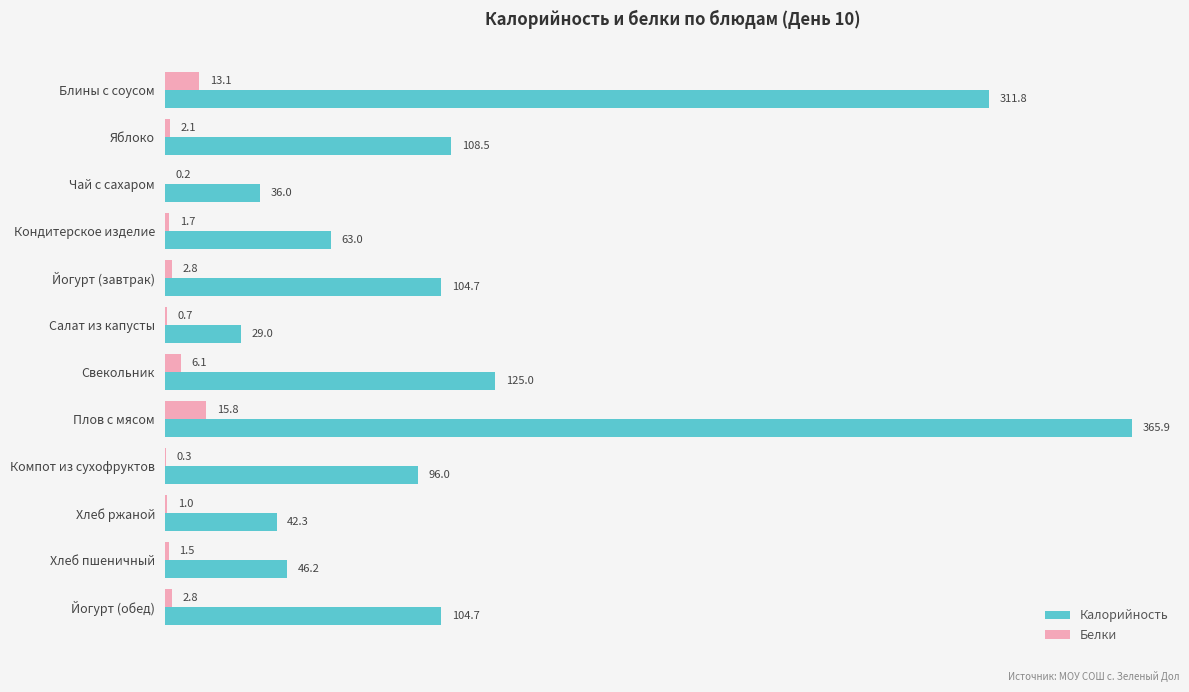

The value of Калорийность at Чай с сахаром is 36.0. True or false?

True